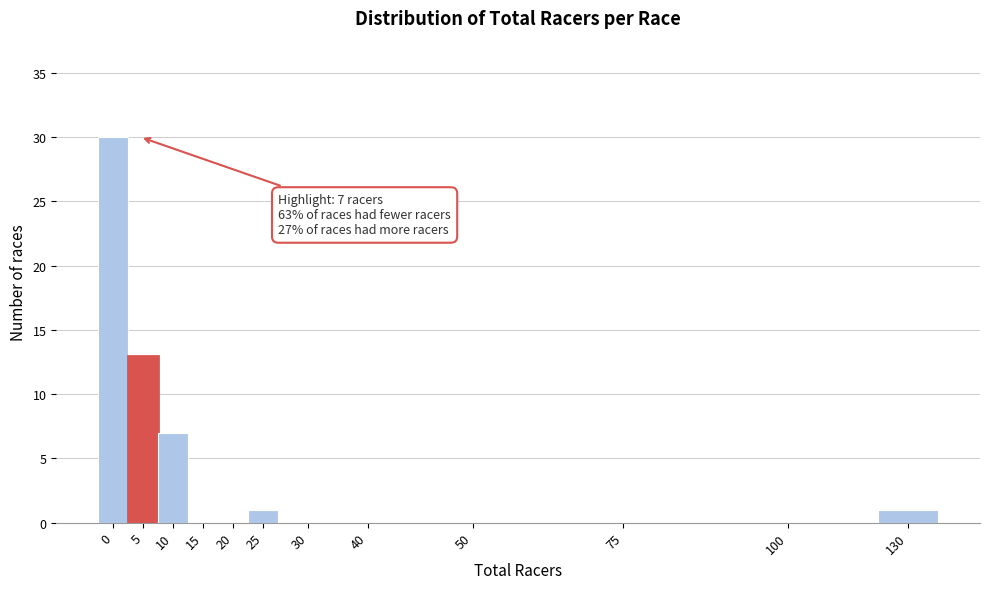

Reading right to left, extract all data points from this chart.

130=1	100=0	75=0	50=0	40=0	30=0	25=1	20=0	15=0	10=7	5=13	0=30